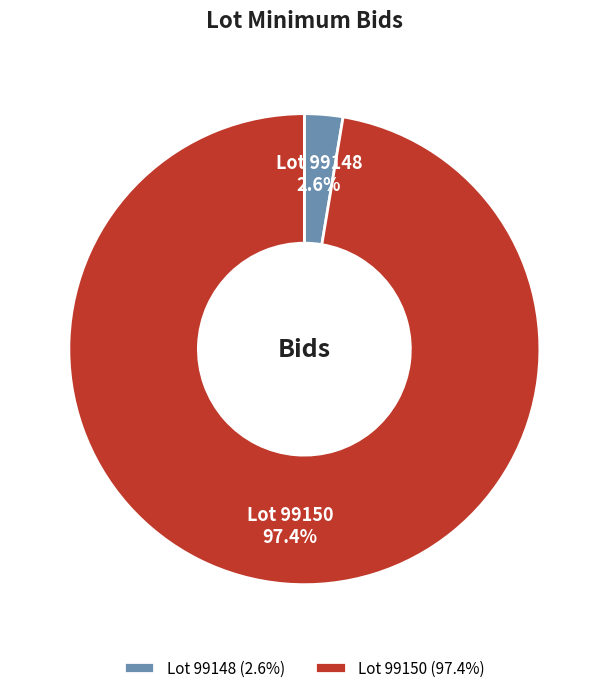

How many segments does this pie chart have?

2